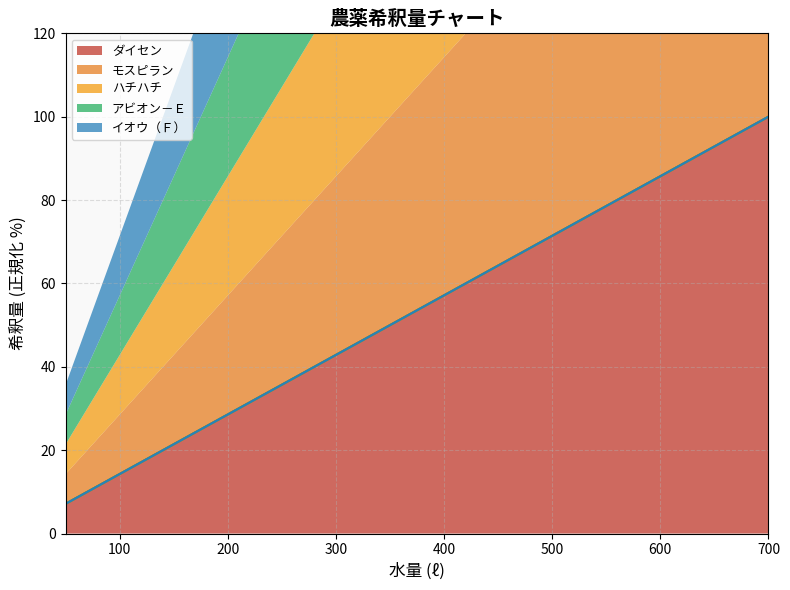

Rank the series by their maximum value, from lowest to highest.

ダイセン, モスピラン, ハチハチ, アビオン－Ｅ, イオウ（Ｆ）